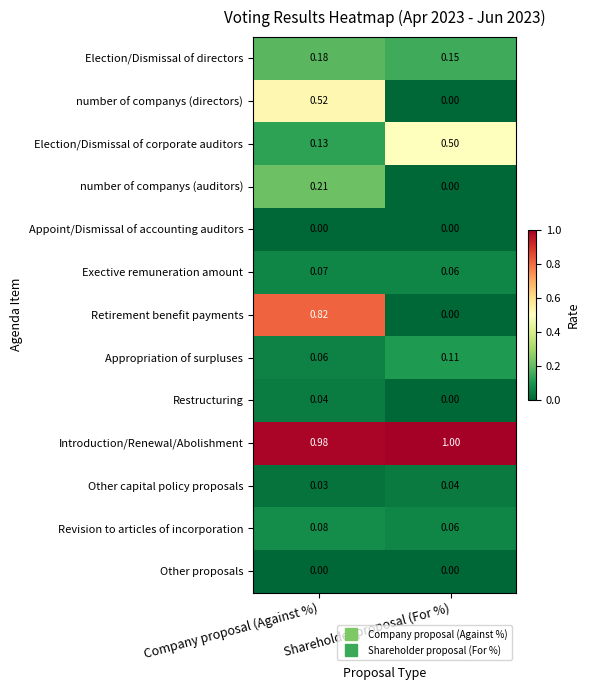

Where is Introduction/Renewal/Abolishment nearest to the value 0?

Company proposal (Against %)